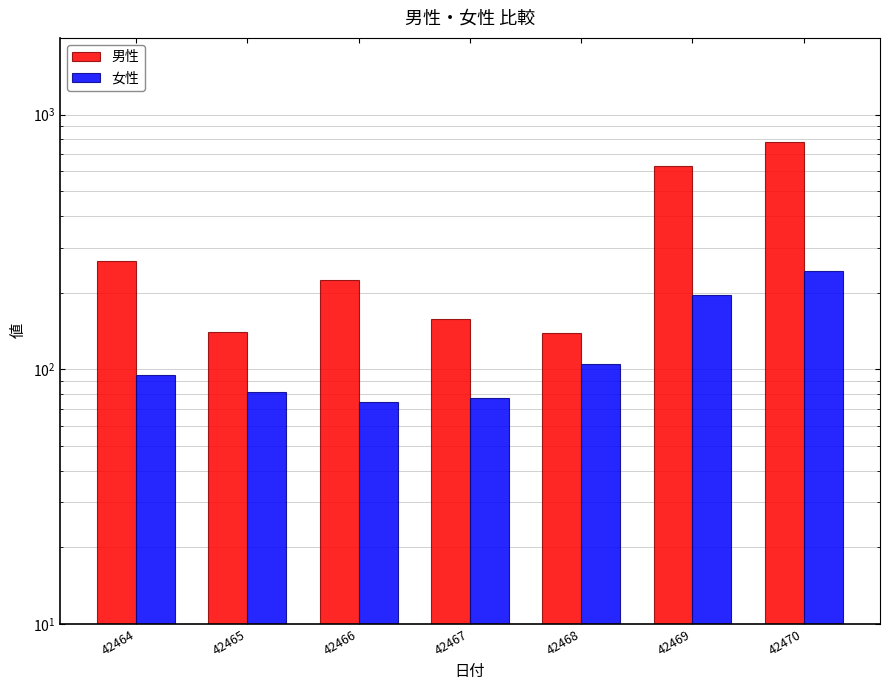

List the labels in order of 男性 value, largest first.

42470, 42469, 42464, 42466, 42467, 42465, 42468